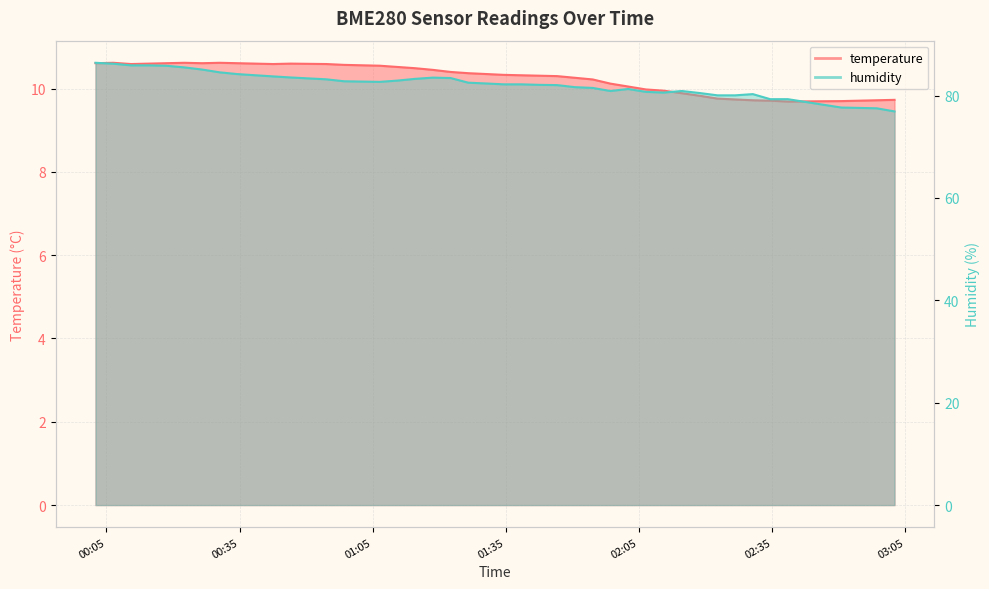

True or false: temperature and humidity intersect in this chart.

False